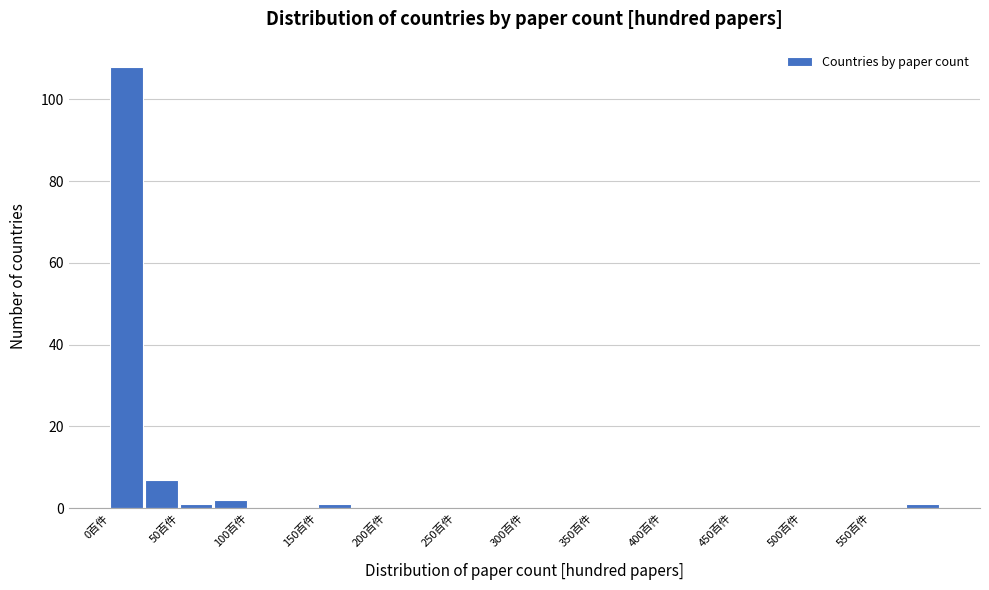

How tall is the bar that spans 75 to 100 on the x-axis? The values are not printed on the chart, so give them approximately, as read against the axis.

2